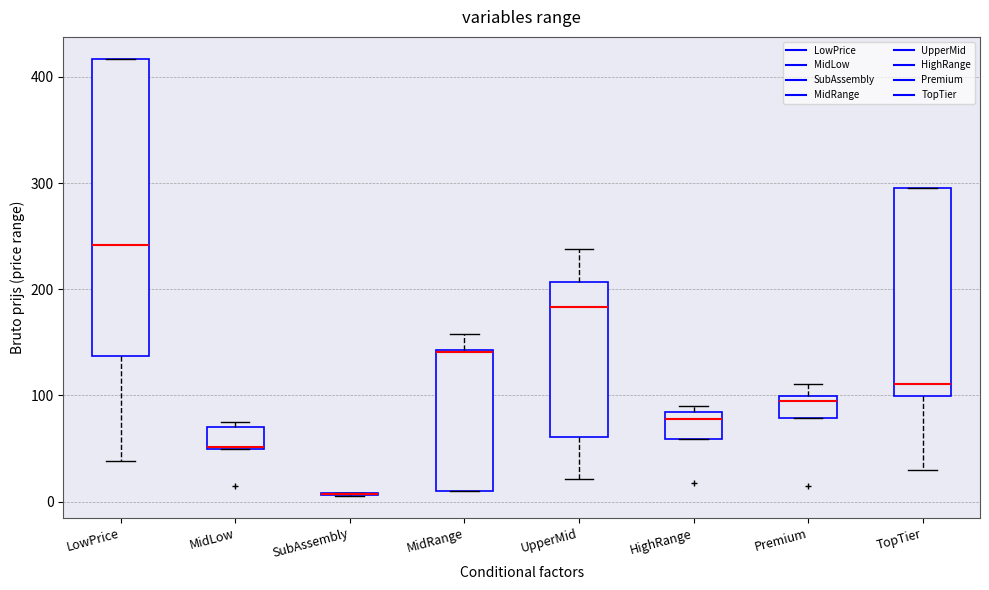

Reading left to right, transcribe this box plot: for each box, give where its median line is, the range the box spans, and where its two whiskers end, as read against the y-axis. The values are not printed on the chart, so give them approximately, as read against the axis.

LowPrice: median 240, box 140 to 420, whiskers 40 to 420
MidLow: median 50 (drawn on the box's lower edge), box 50 to 70, whiskers 50 to 70 (just above the box's upper edge)
SubAssembly: box collapsed to a line at 10, whiskers 10 to 10
MidRange: median 140 (drawn on the box's upper edge), box 10 to 140, whiskers 10 to 160
UpperMid: median 180, box 60 to 210, whiskers 20 to 240
HighRange: median 80 (just below the box's upper edge), box 60 to 80, whiskers 60 to 90
Premium: median 100 (just below the box's upper edge), box 80 to 100, whiskers 80 to 110
TopTier: median 110, box 100 to 300, whiskers 30 to 300